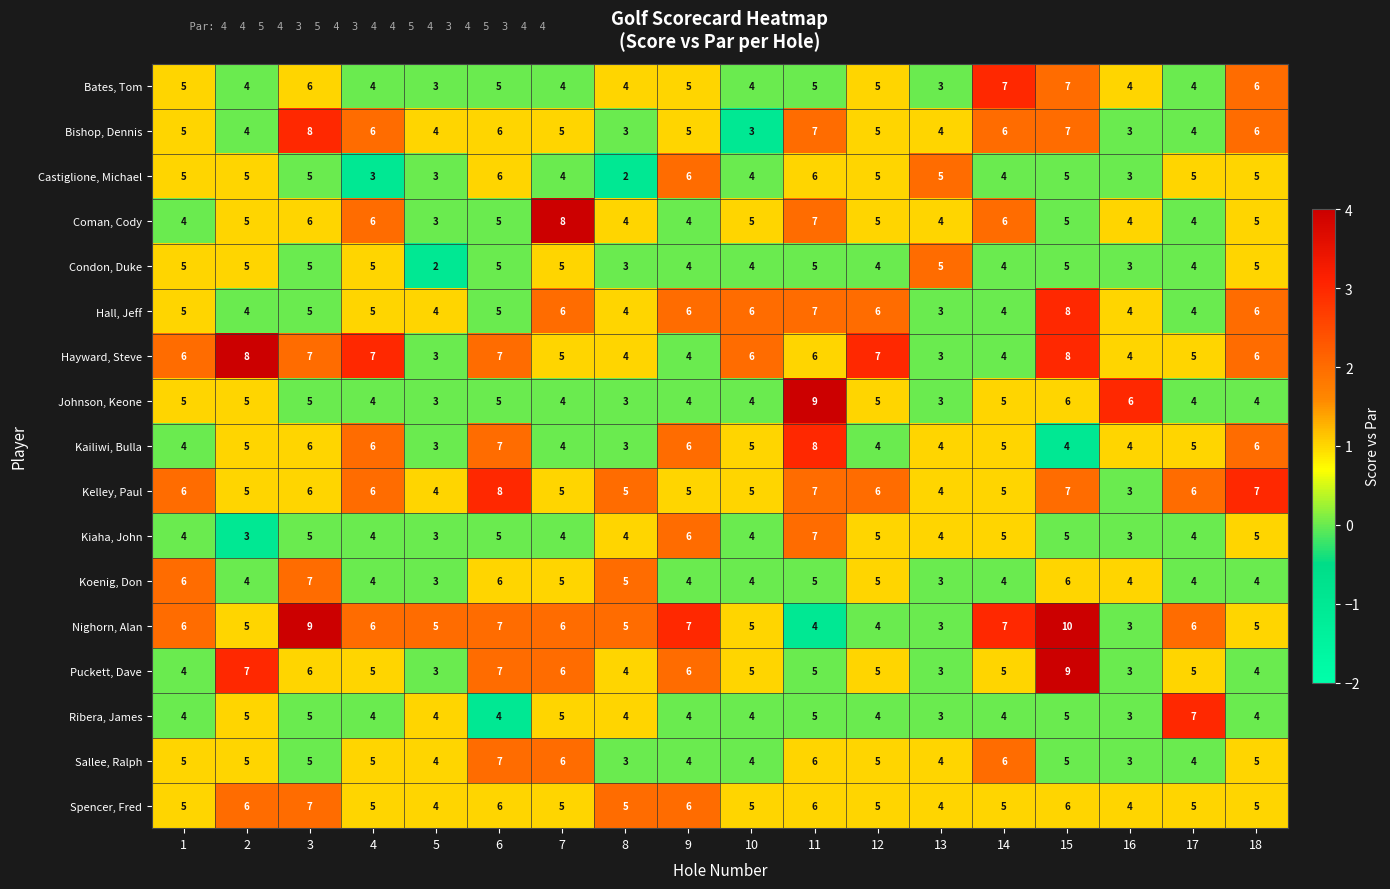

Which series has the widest spread of values?

Nighorn, Alan